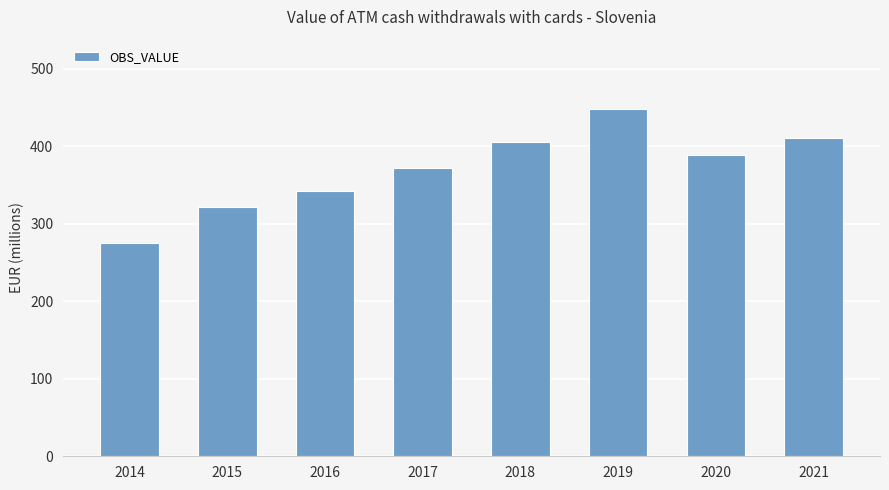

List the labels in order of value, largest first.

2019, 2021, 2018, 2020, 2017, 2016, 2015, 2014